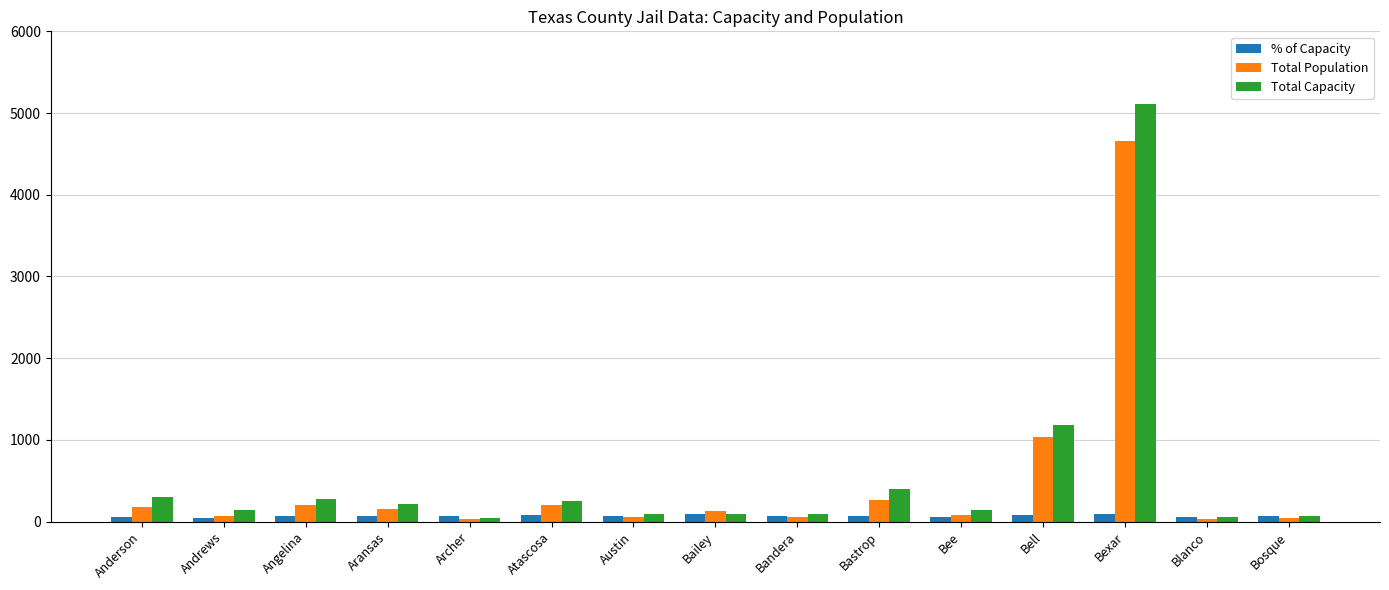

List the series in order of their overall mean, highest first.

Total Capacity, Total Population, % of Capacity